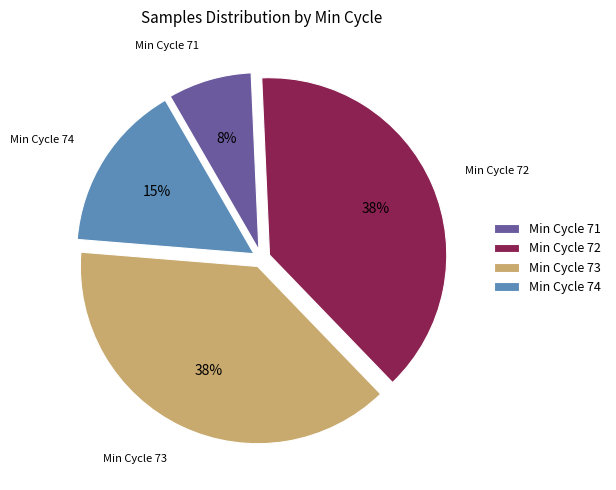

Is there any slice that represents more than half of the pie?

No